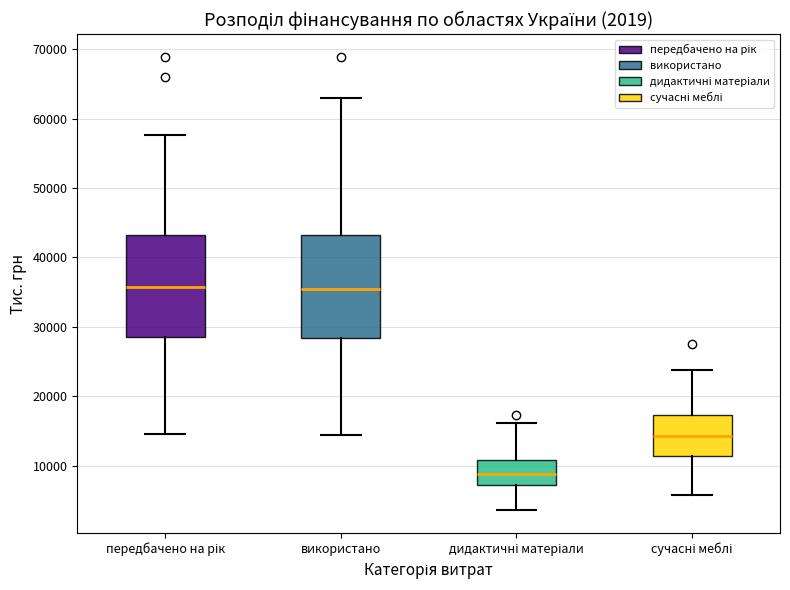

Which box's median line is the lowest?

дидактичні матеріали